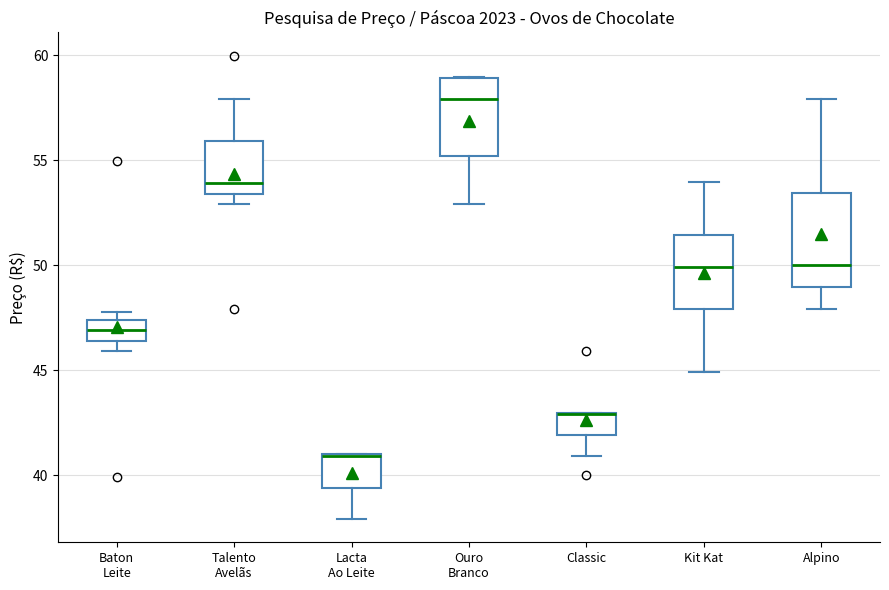

Where is the upper edge of the box for Lacta Ao Leite on the y-axis? The values are not printed on the chart, so give them approximately, as read against the axis.

41.0